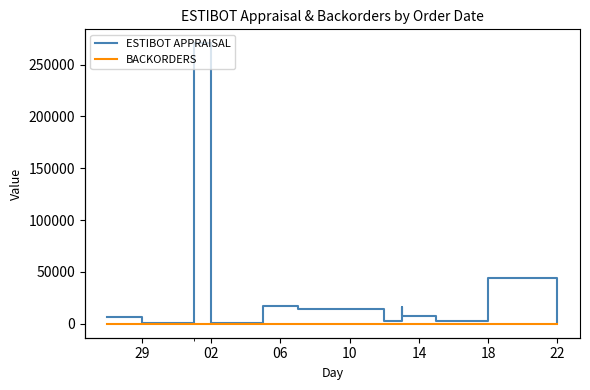

True or false: ESTIBOT APPRAISAL has a value of 25722 at 18.

False